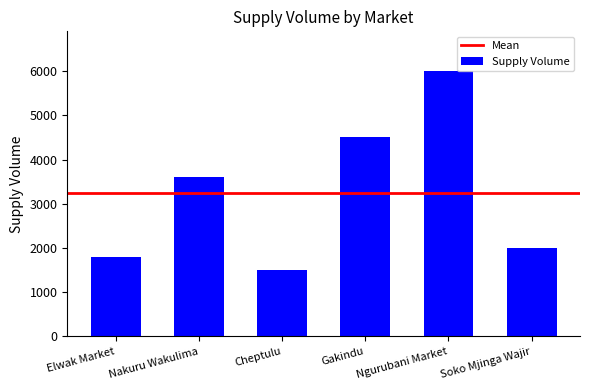

True or false: the data shows 1826 at Gakindu.

False